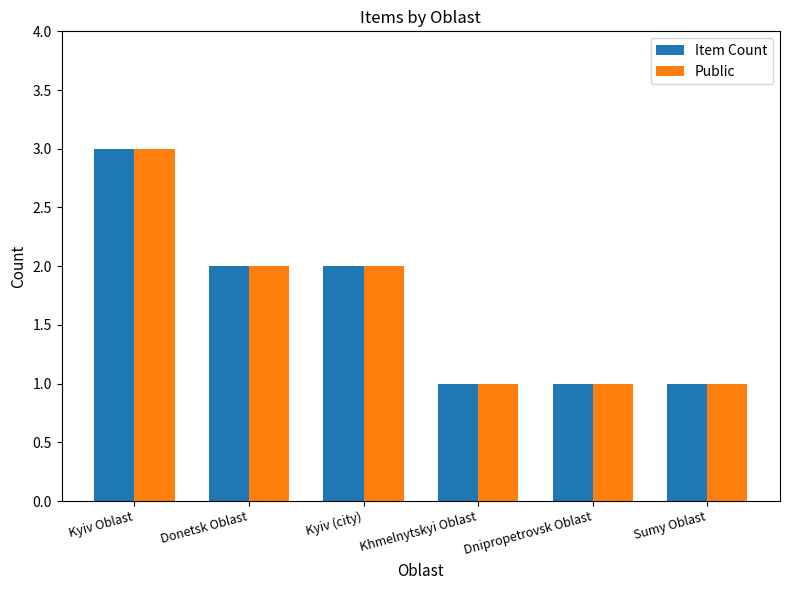

At which category is the sum across all series the highest?

Kyiv Oblast